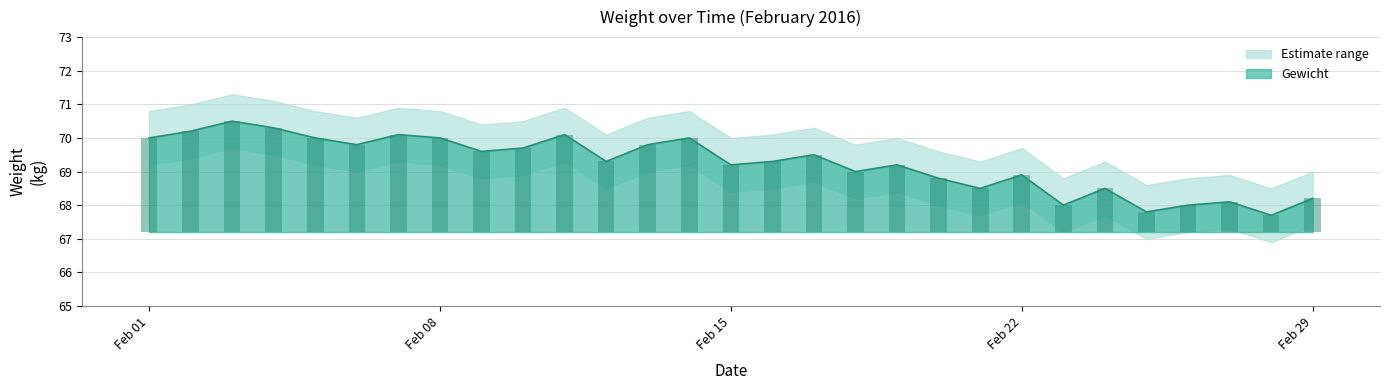

How many bars are there in total?

29